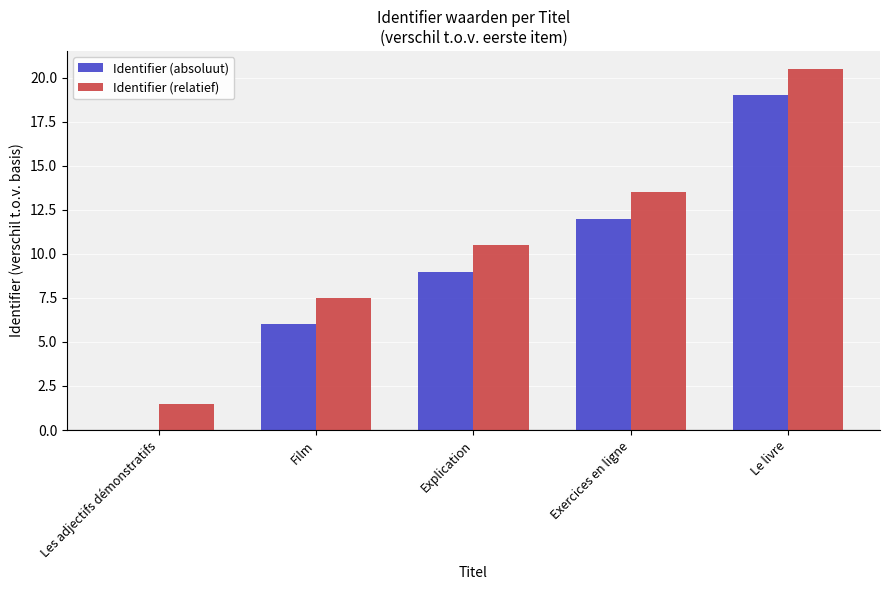

What is the sum of the Identifier (absoluut) values at Les adjectifs démonstratifs and Exercices en ligne?

12.0